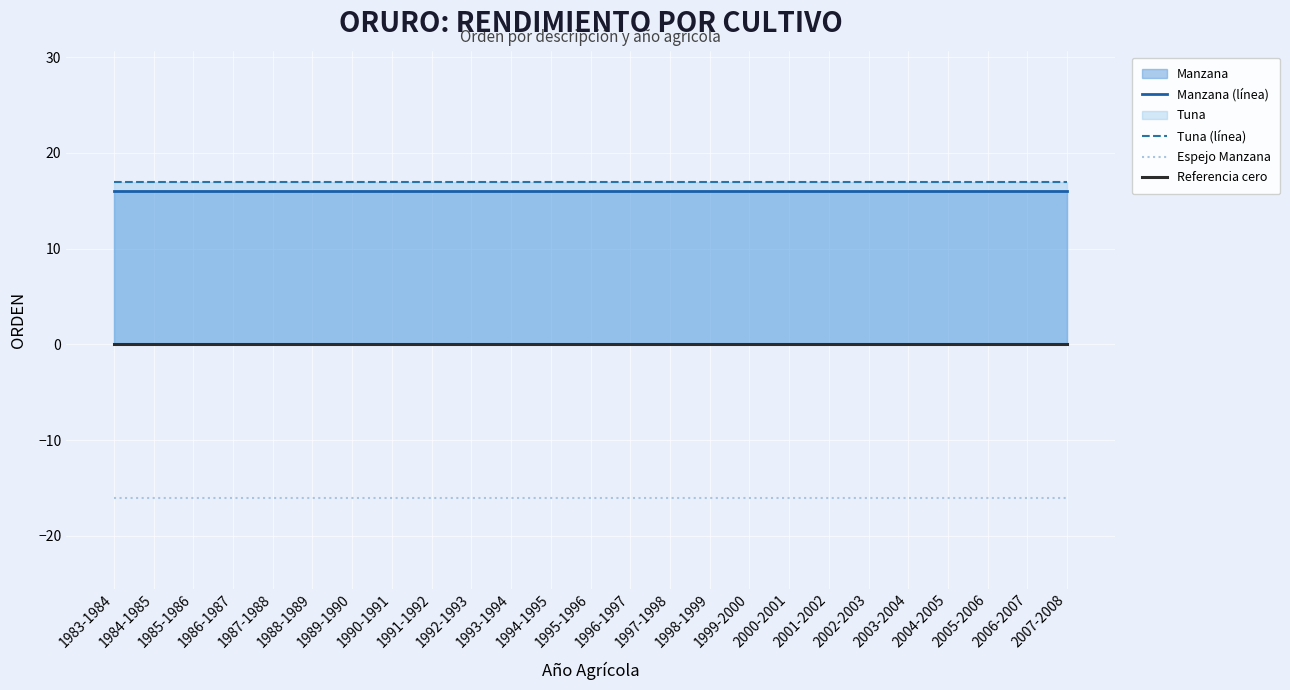

The Referencia cero series shows 0 at 1993-1994. True or false?

True